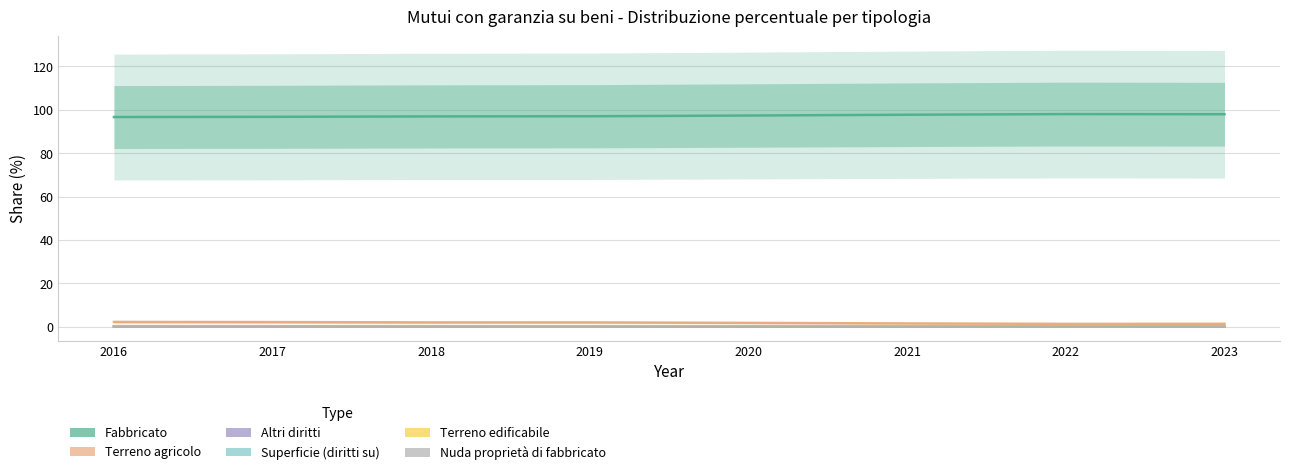

Is it true that Terreno edificabile equals 0.1 at 2018?

False